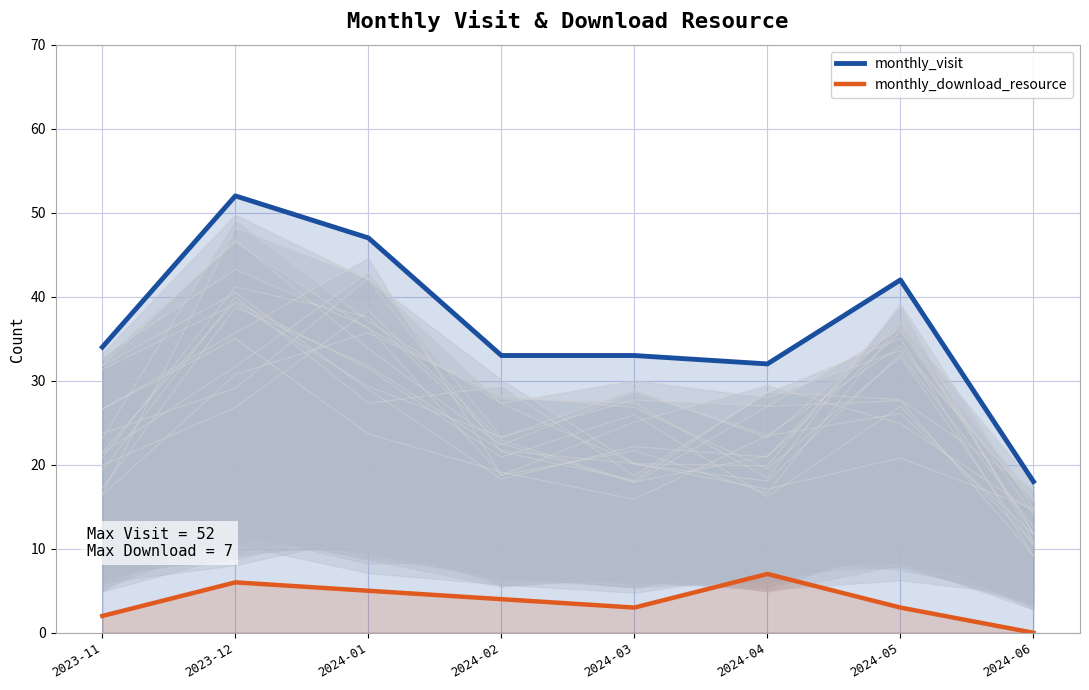

In monthly_download_resource, how many points are higher than both neighbors (excluding endpoints)?

2